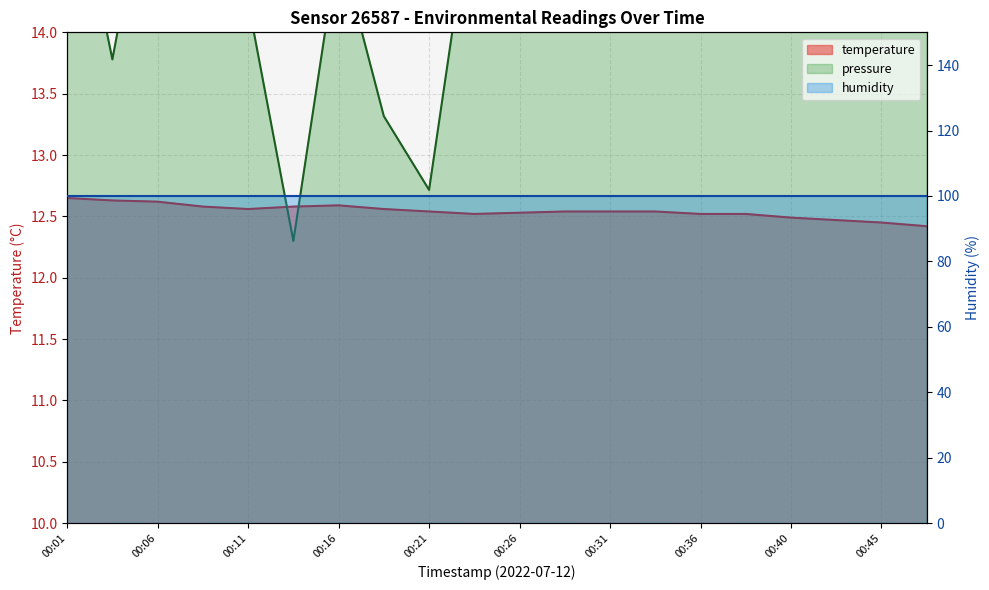

Between 00:06 and 00:26, which series saw the biggest shift?

temperature